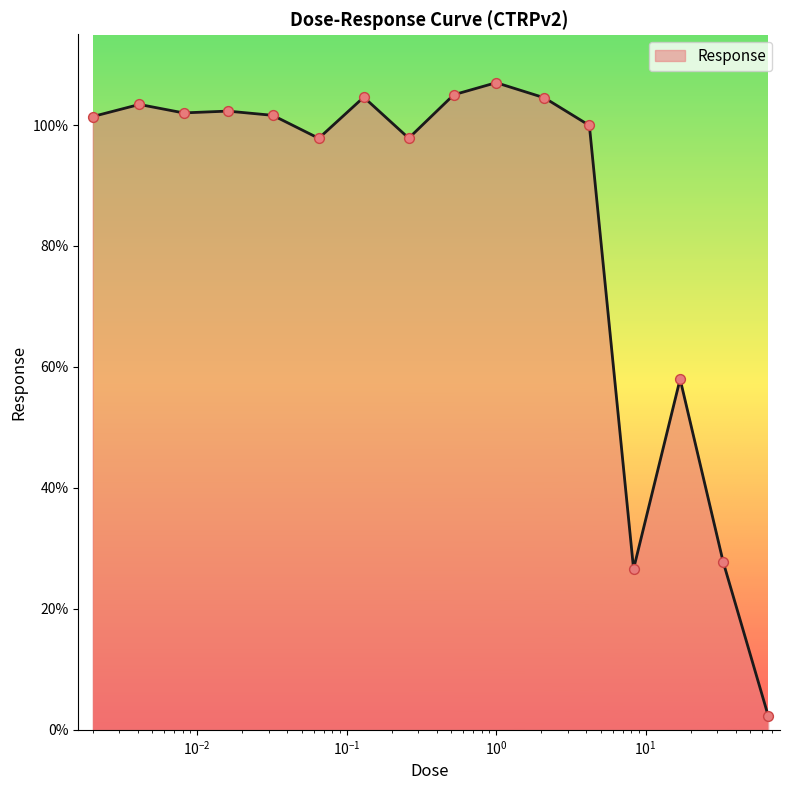

What is the maximum value shown in the chart?

107.0